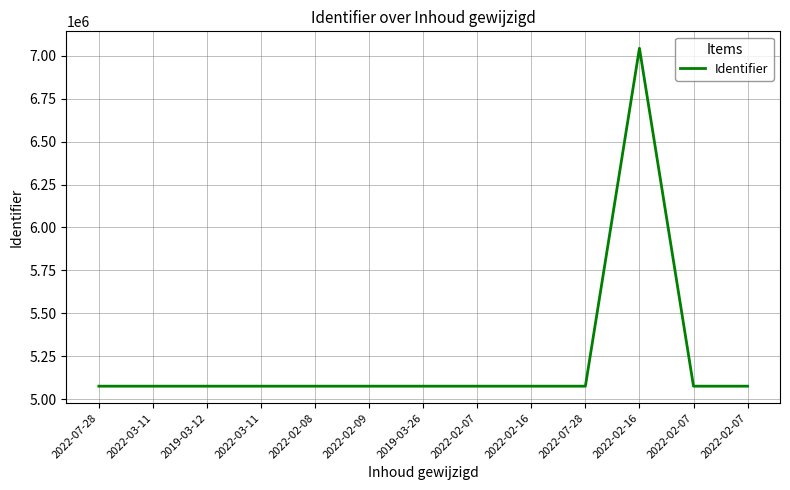

Reading left to right, extract all data points from this chart.

5075030	5075031	5075033	5075035	5075037	5075038	5075040	5075041	5075042	5075047	7044261	5075052	5075055